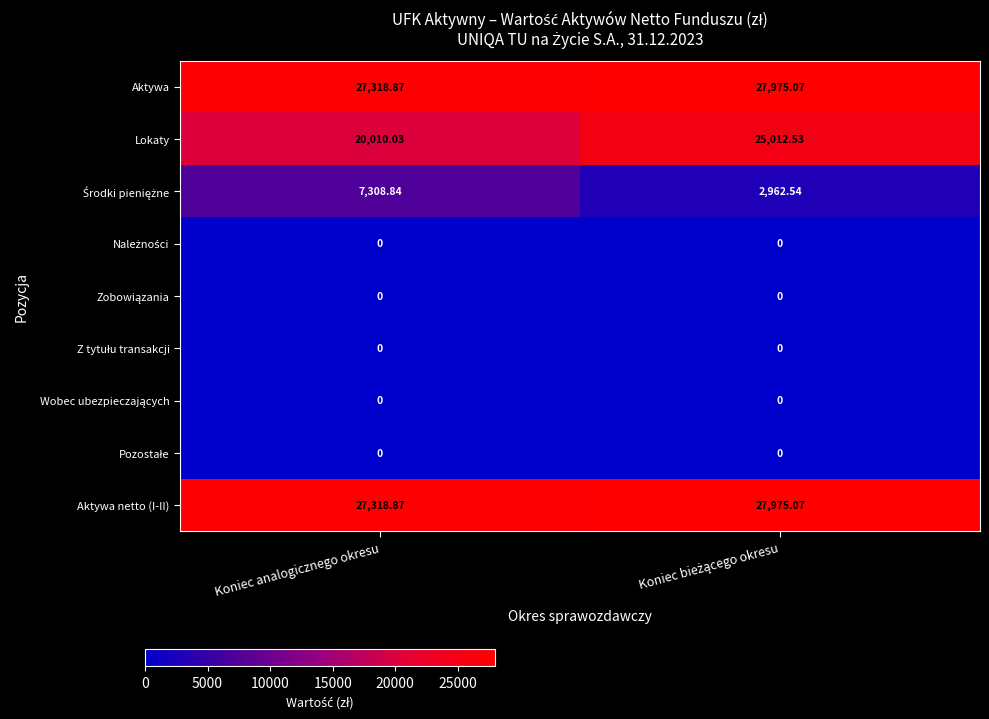

How many series are shown in this chart?

9